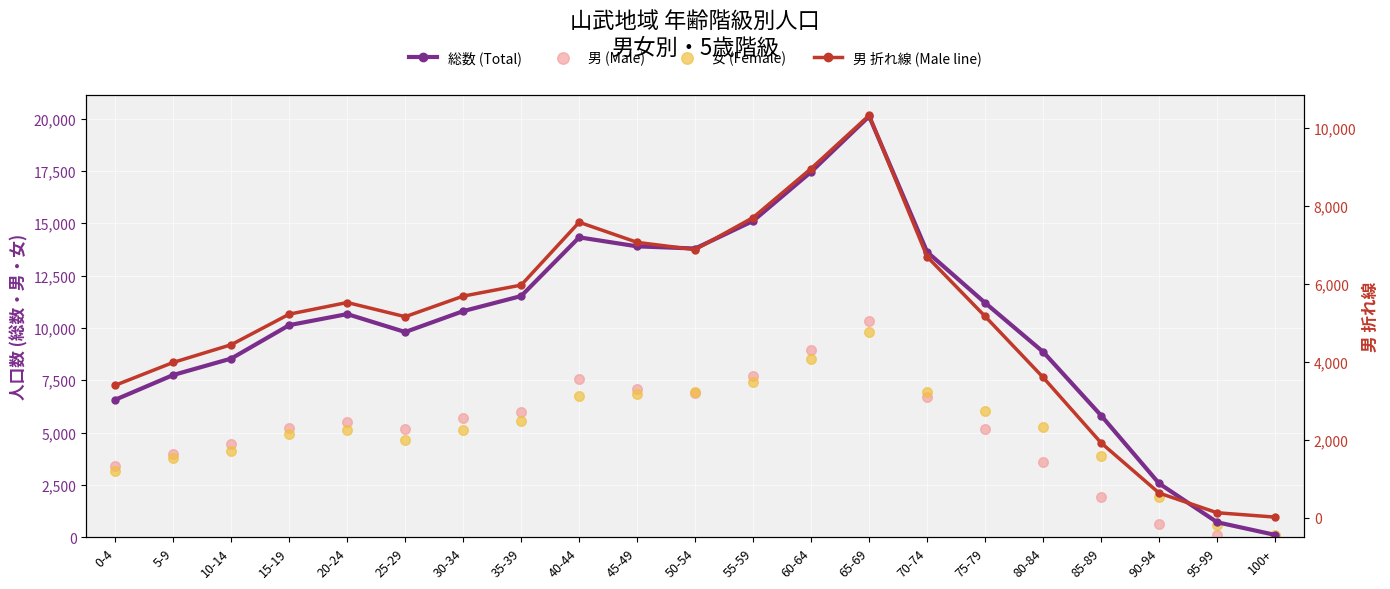

Which series has the largest Y range (max minus min)?

総数 (Total)